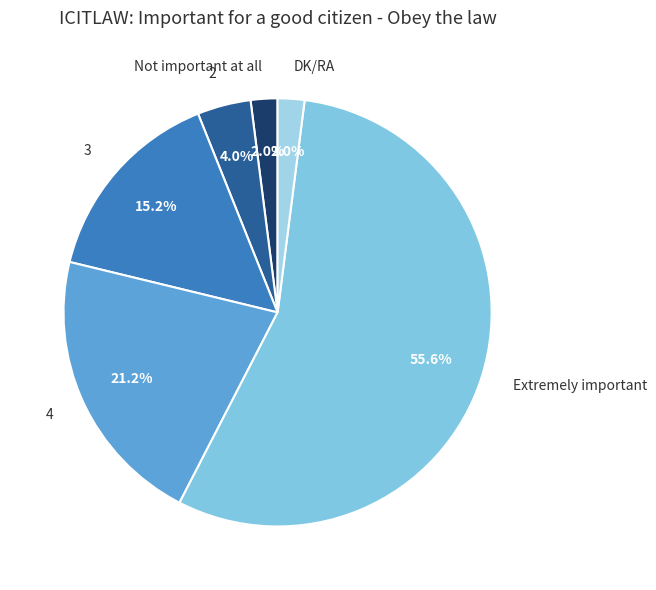

Which category accounts for the majority?

Extremely important